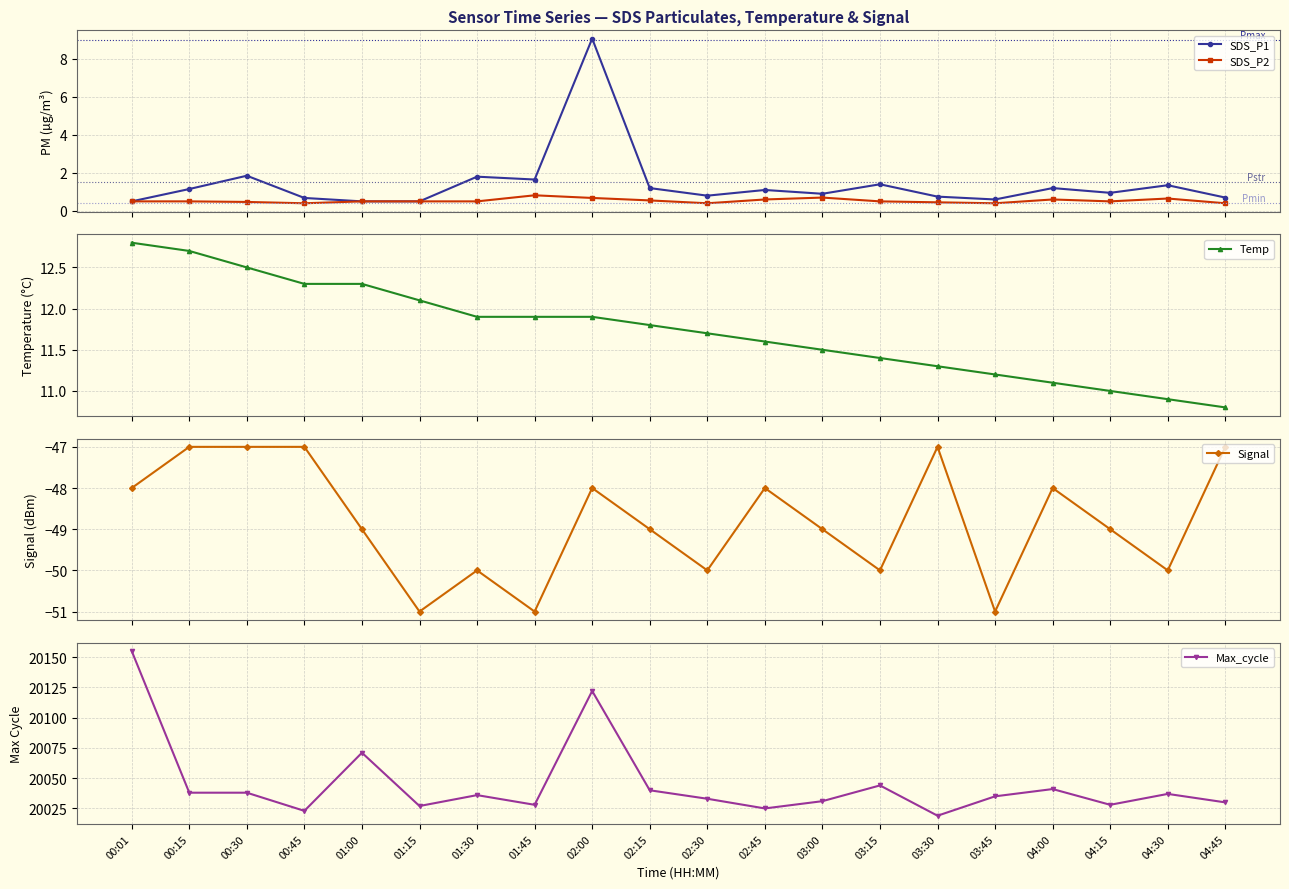

What is the spread (max minus min) of values at 00:45?

20070.0